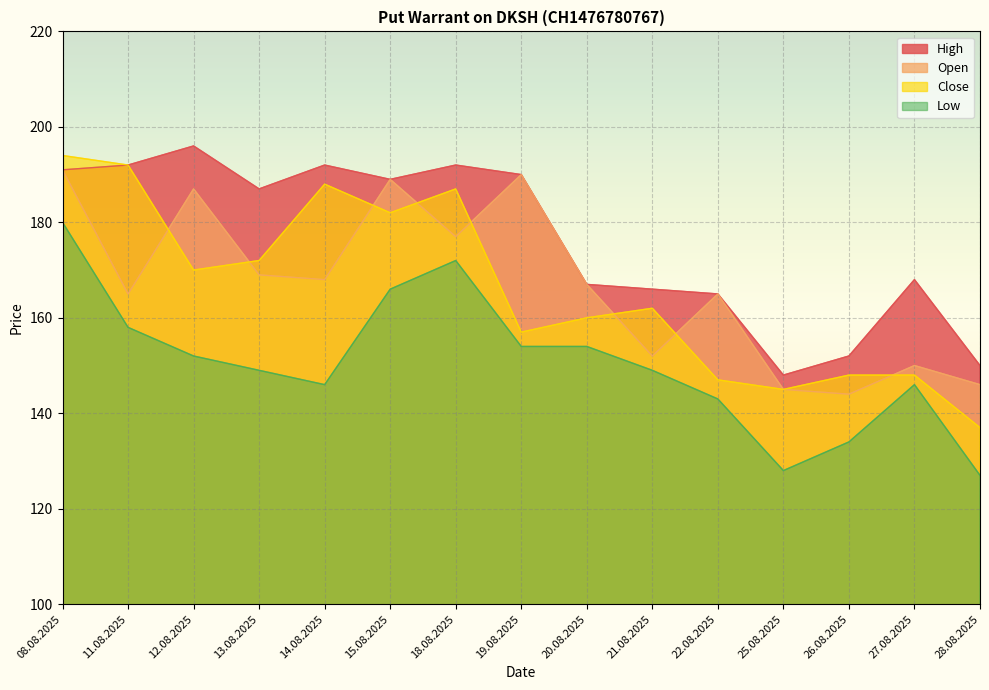

What is the lowest value of the Open series?

144